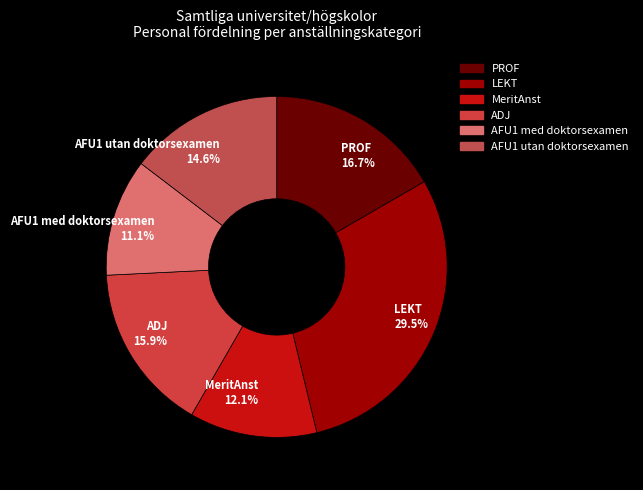

Count the number of slices in the pie.

6